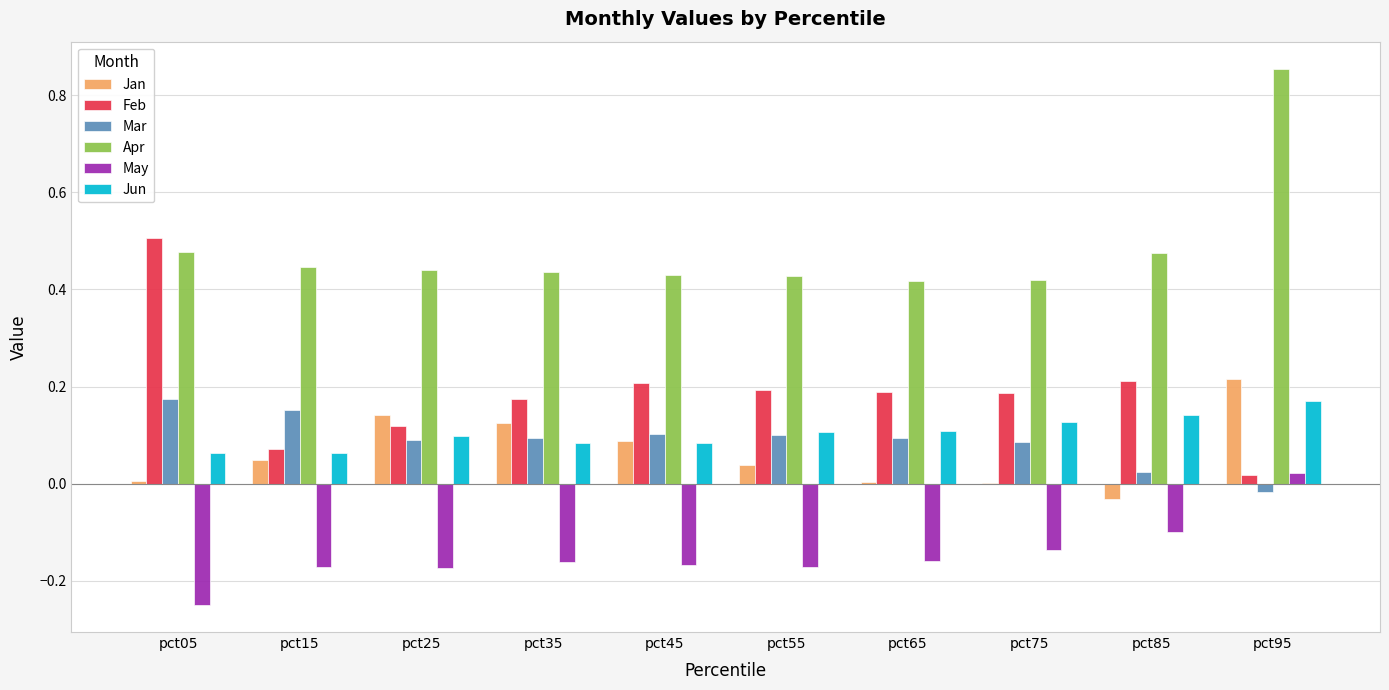

True or false: Feb has a value of 0.3 at pct35.

False